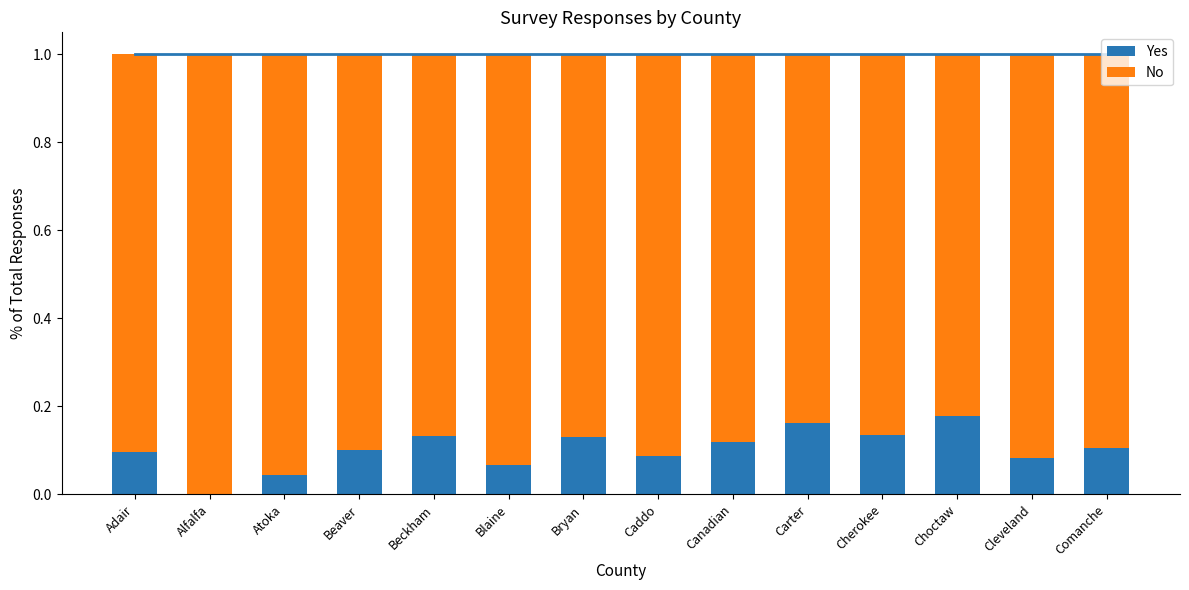

The Yes series shows 0.1 at Caddo. True or false?

True